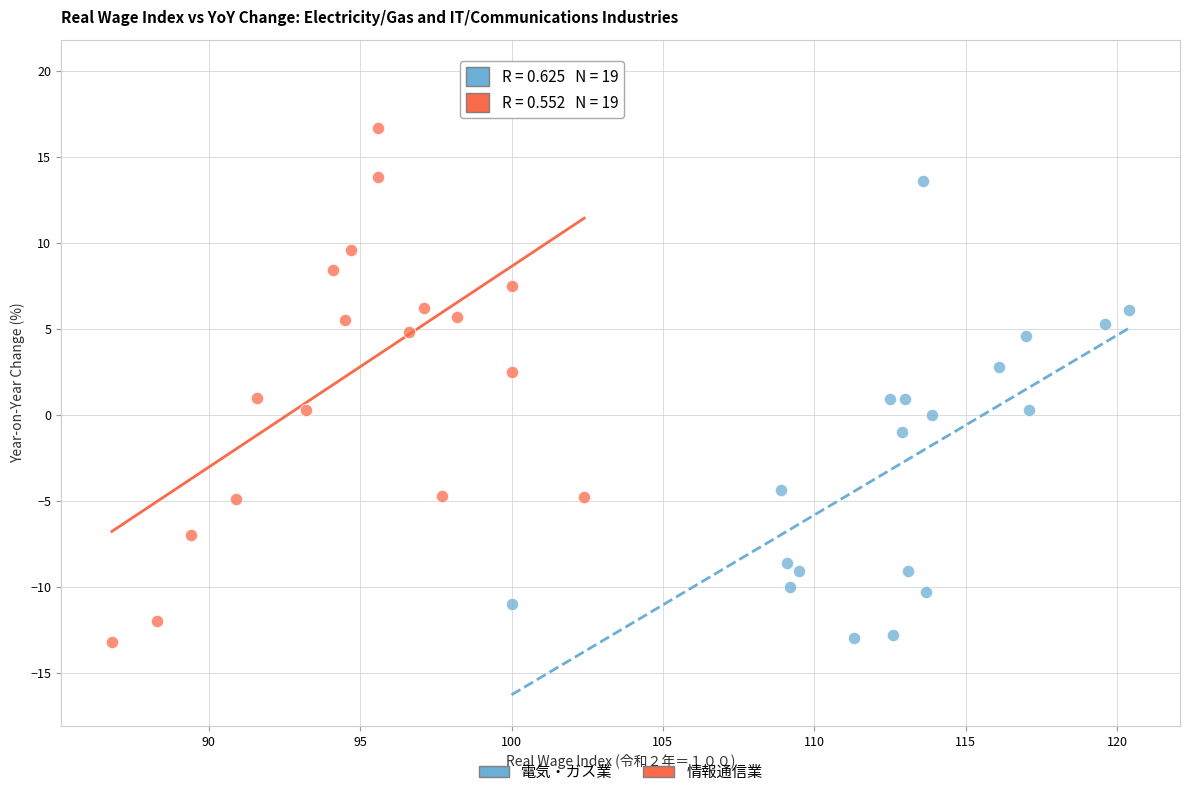

Which series has the widest spread of Y values?

情報通信業